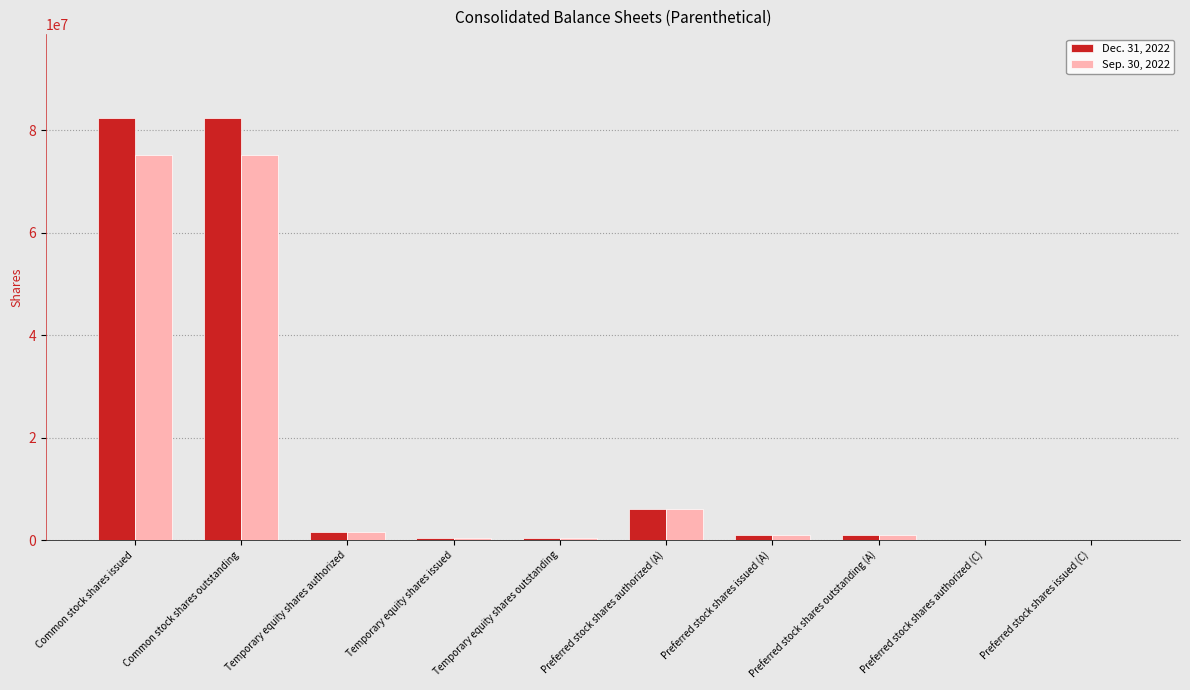

True or false: Sep. 30, 2022 has a value of 121247043 at Common stock shares outstanding.

False